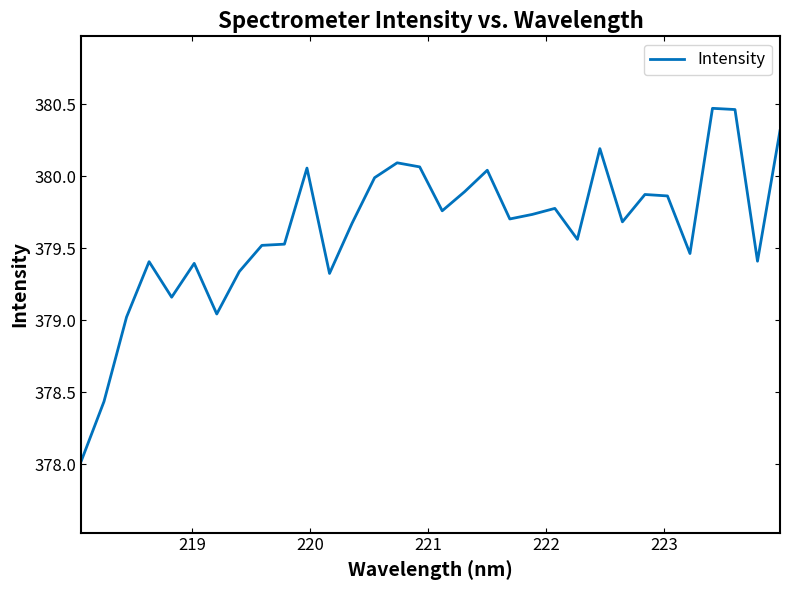

What is the difference between the maximum and minimum values?

2.4